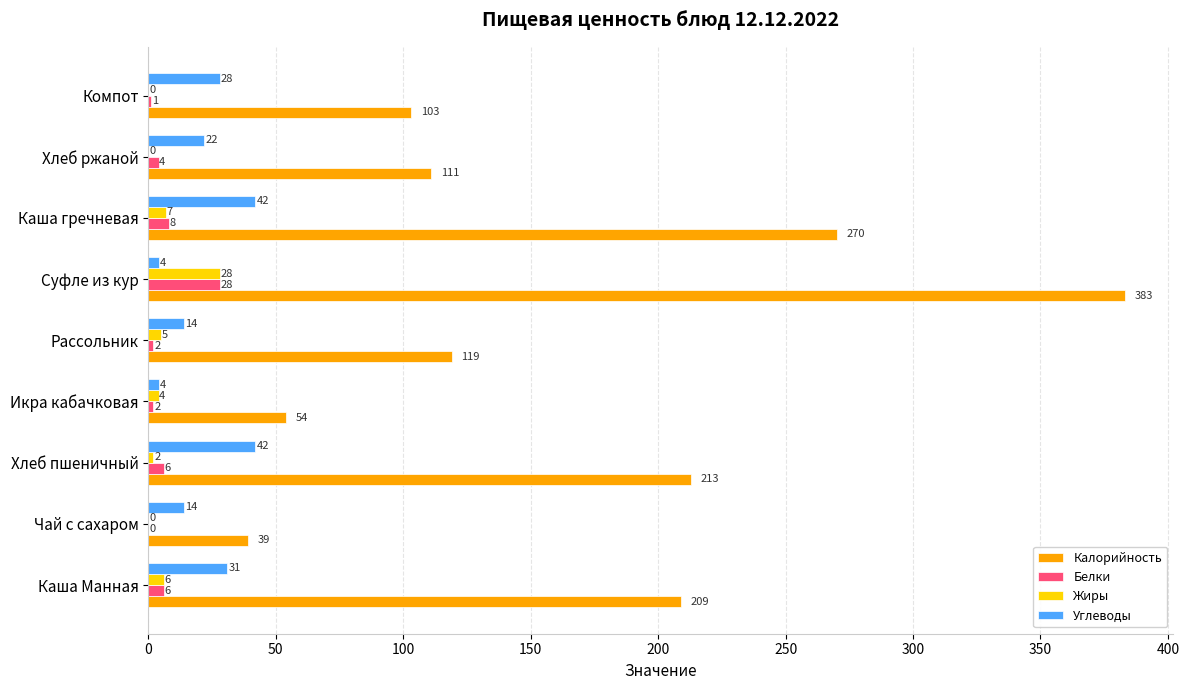

Is it true that Белки equals 4 at Хлеб ржаной?

True